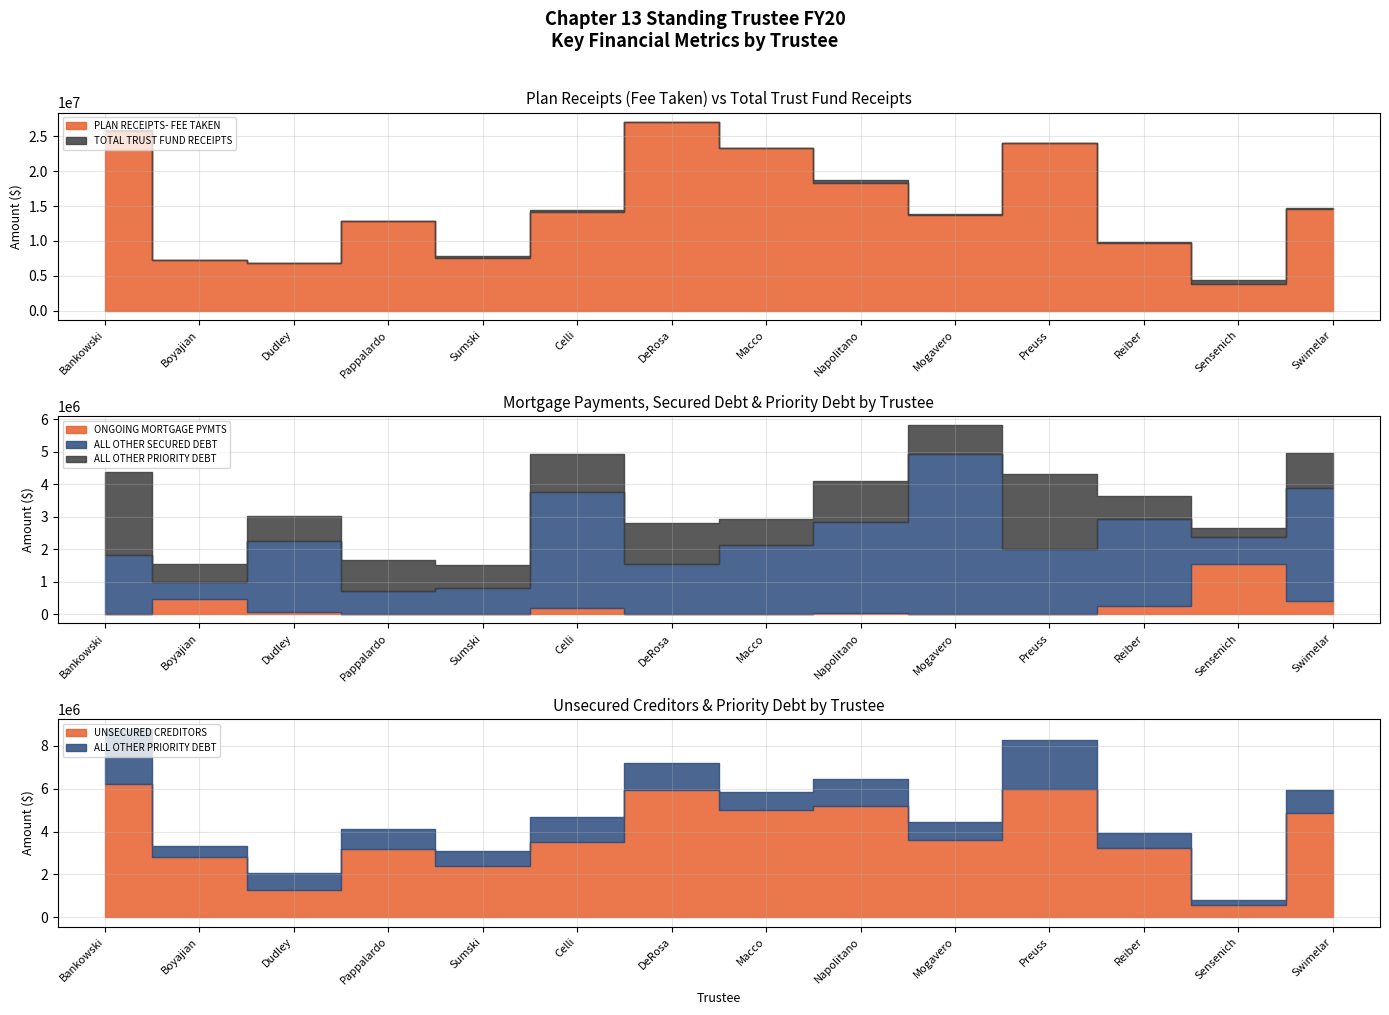

What is the average value of the TOTAL TRUST FUND RECEIPTS series?

15071138.3